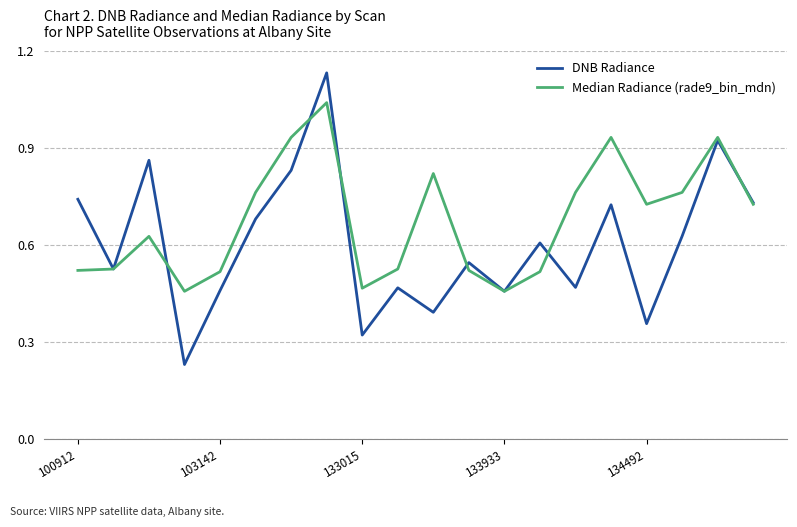

Rank the series by their maximum value, from lowest to highest.

Median Radiance (rade9_bin_mdn), DNB Radiance